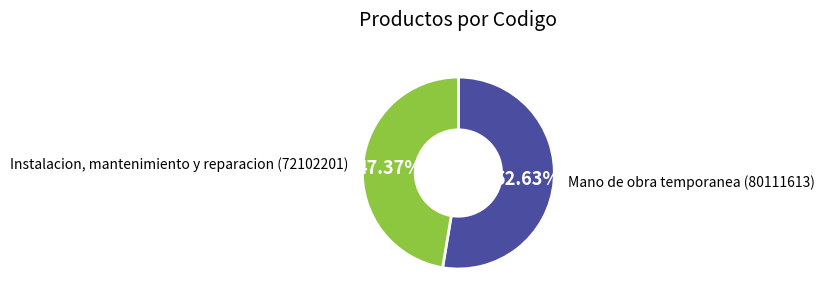

Count the number of slices in the pie.

2